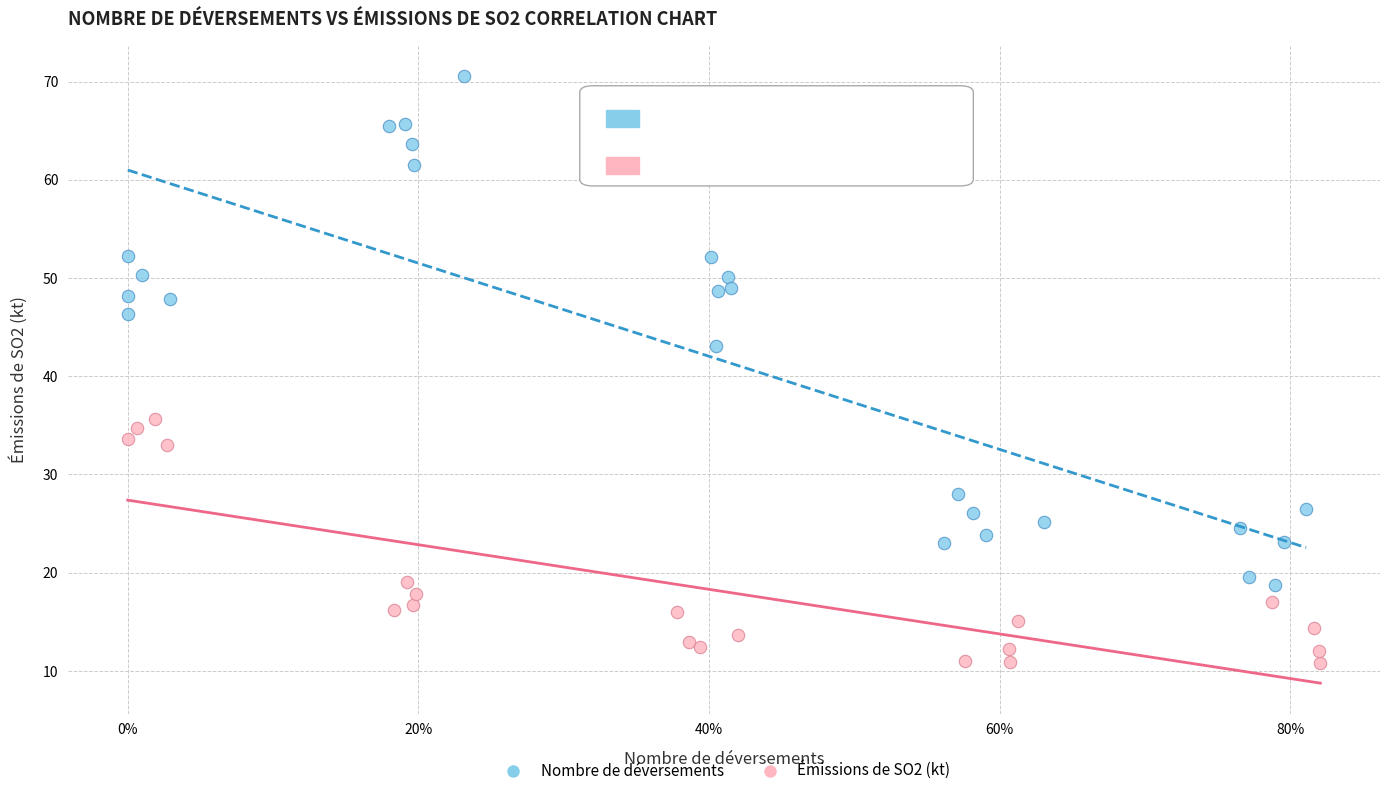

Which series contains the highest Y value?

Nombre de déversements